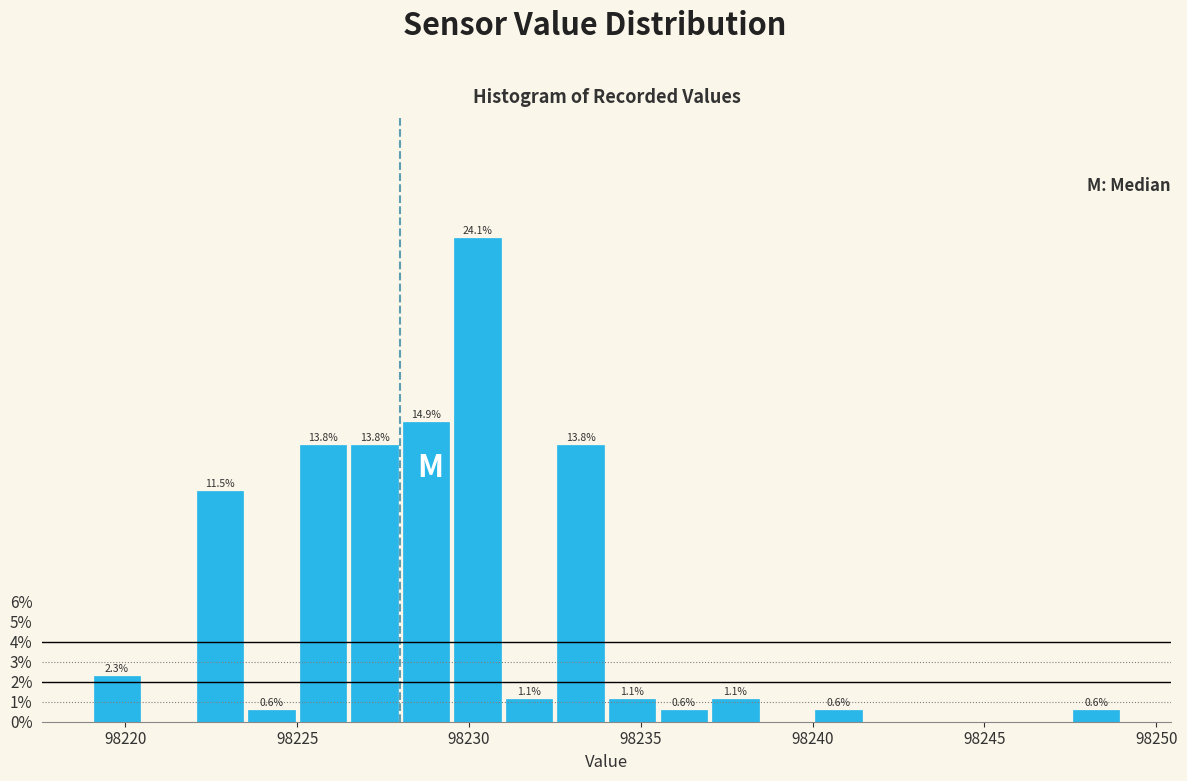

Read against the x-axis, roughly where is the centre of the tallest bar?

98230.5